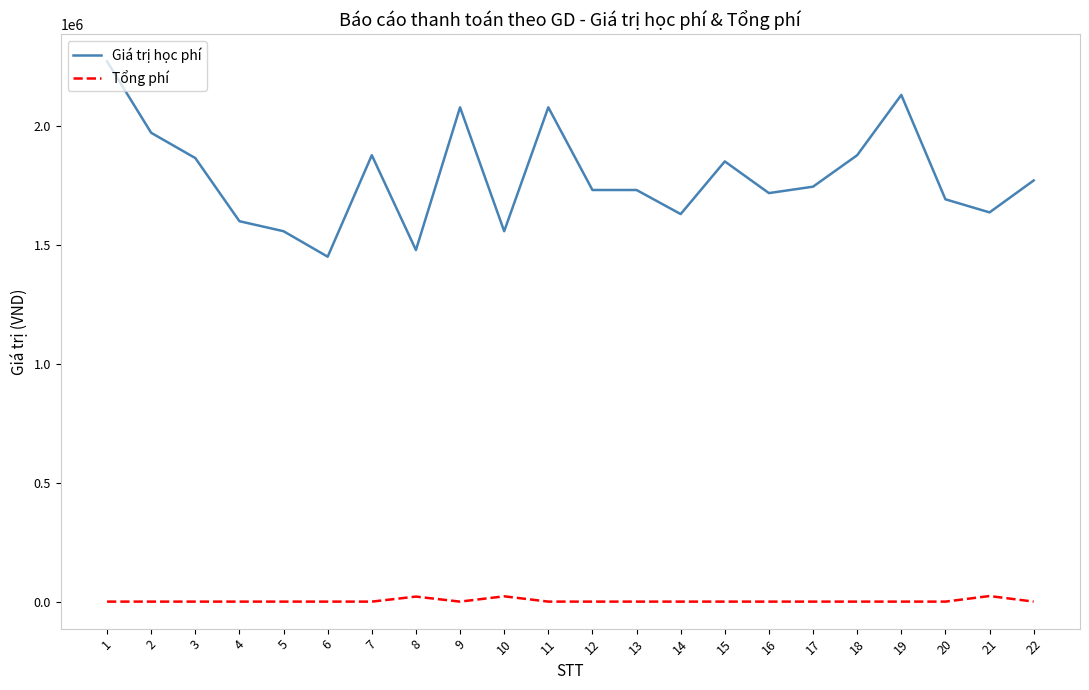

Does the chart have visible grid lines?

No